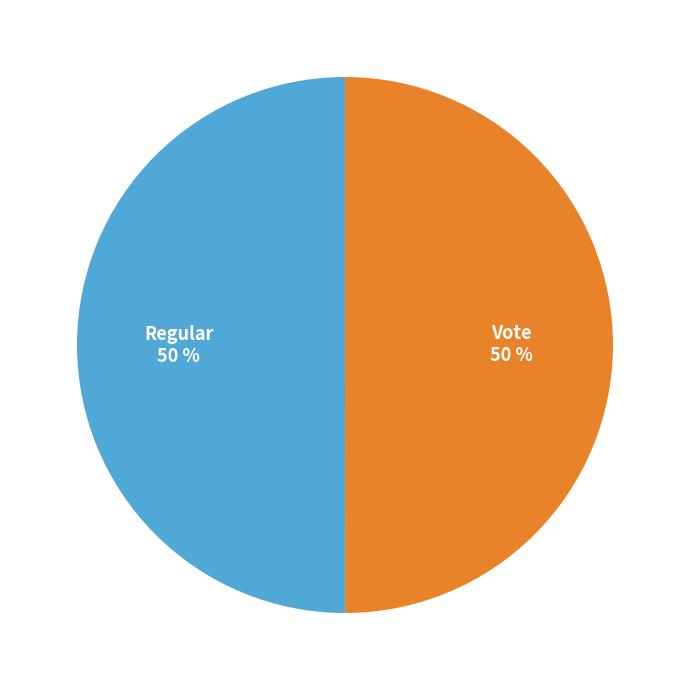

What is the ratio of the value at Vote to the value at Regular?

1.0